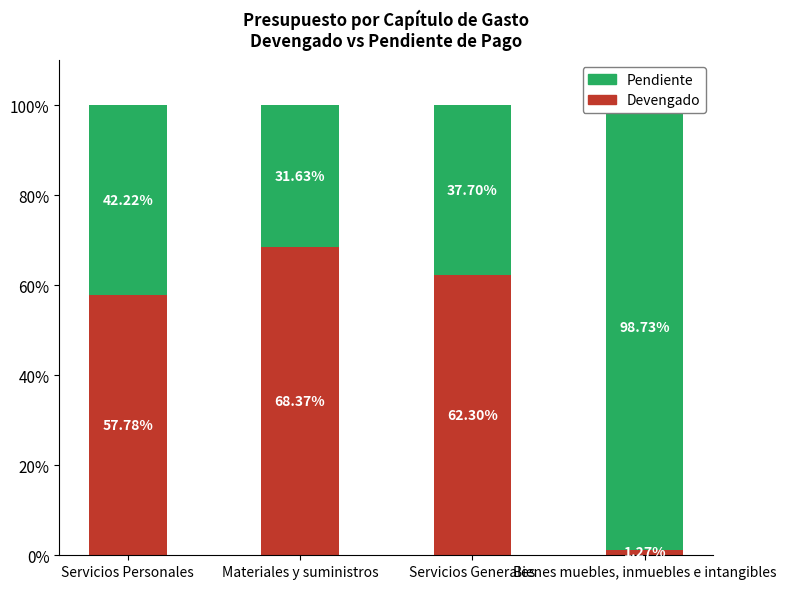

Reading left to right, what are all the values shown in this chart?

Devengado: Servicios Personales=57.8	Materiales y suministros=68.4	Servicios Generales=62.3	Bienes muebles, inmuebles e intangibles=1.3
Pendiente: Servicios Personales=42.2	Materiales y suministros=31.6	Servicios Generales=37.7	Bienes muebles, inmuebles e intangibles=98.7